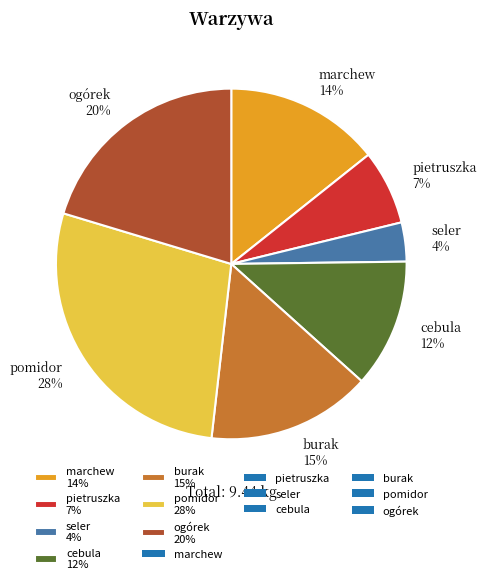

To the nearest percent, what is the difference between the cebula and pietruszka slice percentages?

5%